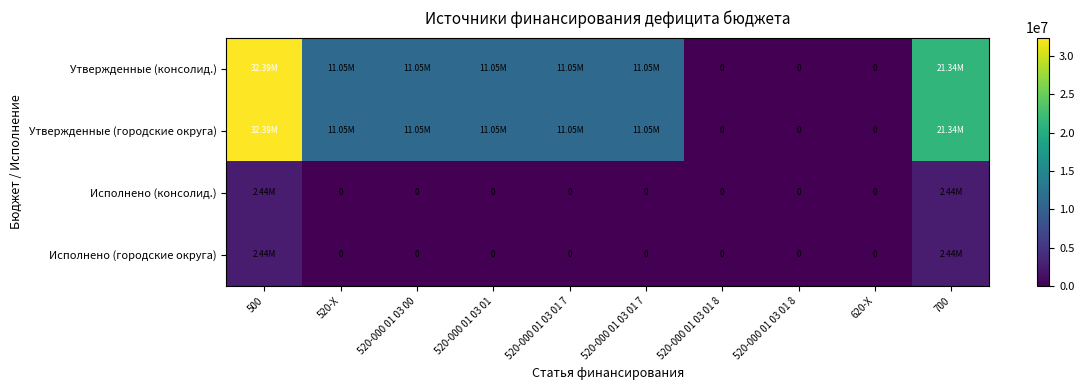

Rank the series at 700 from highest to lowest value.

Утвержденные (консолид.), Утвержденные (городские округа), Исполнено (консолид.), Исполнено (городские округа)